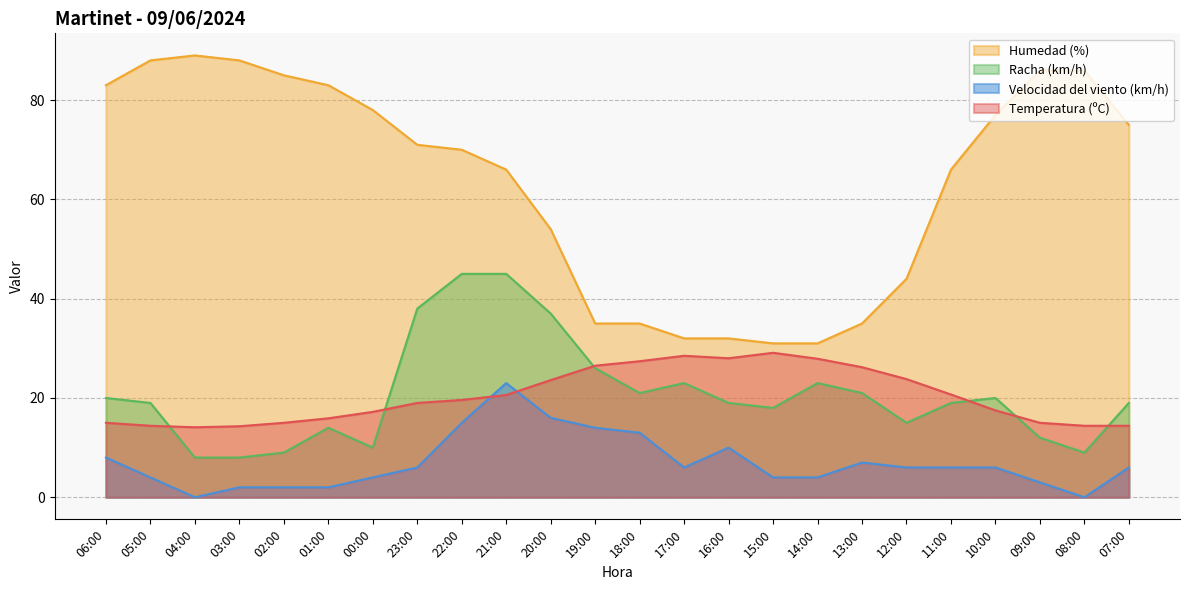

Count the number of categories in the chart.

24